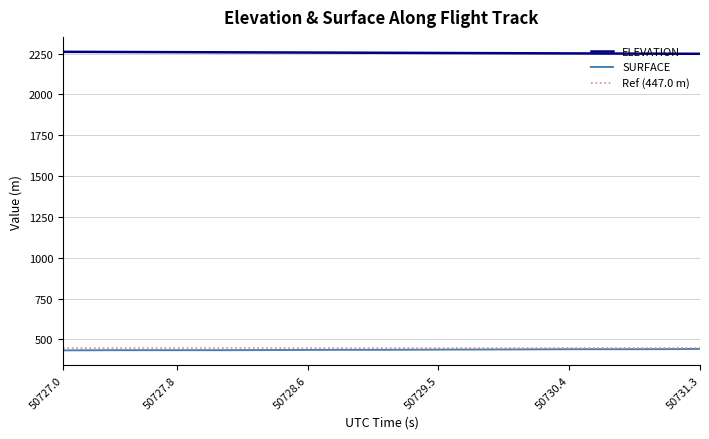

How many data points in SURFACE are less than 435?

15